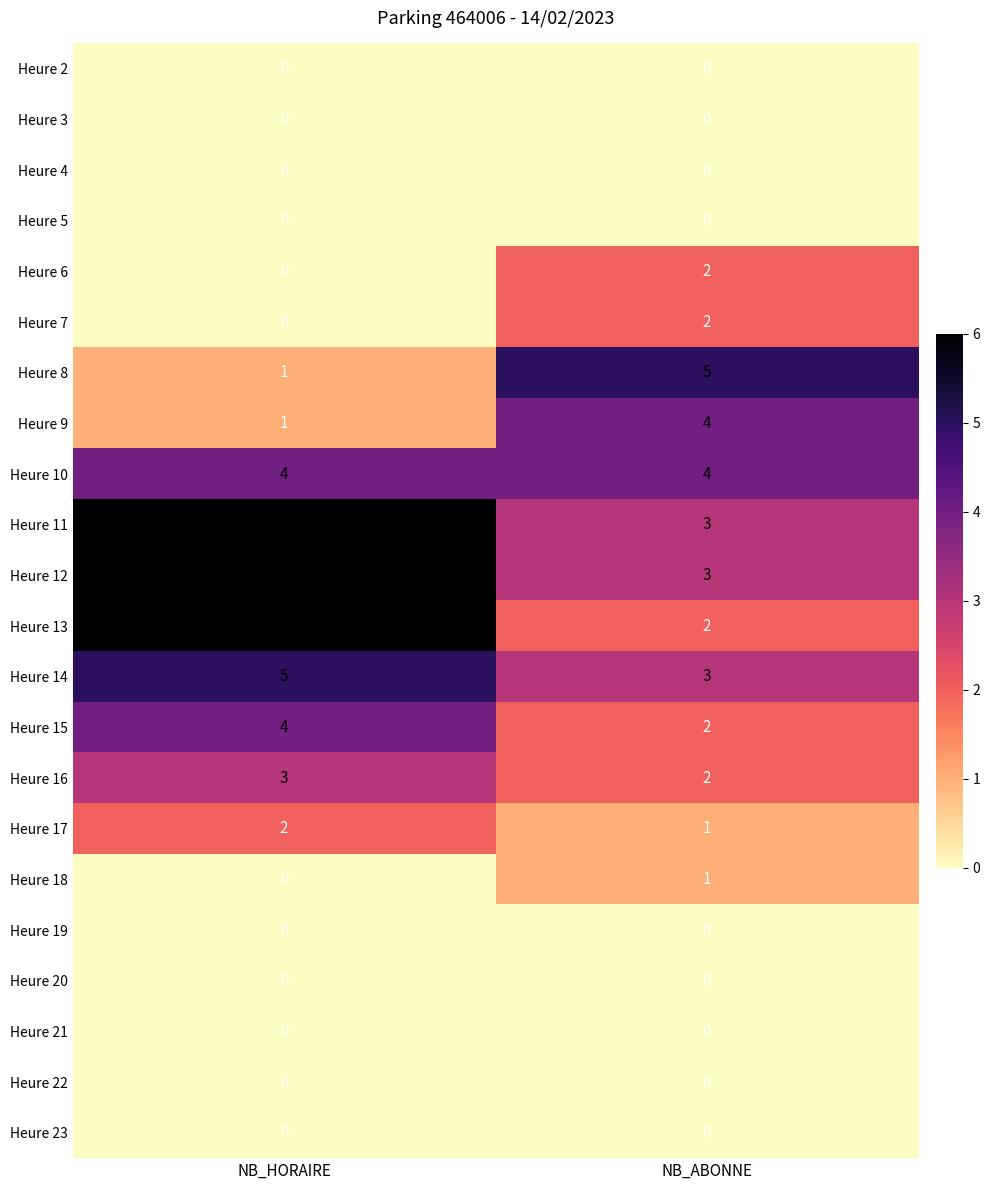

Count the number of data series in this chart.

22